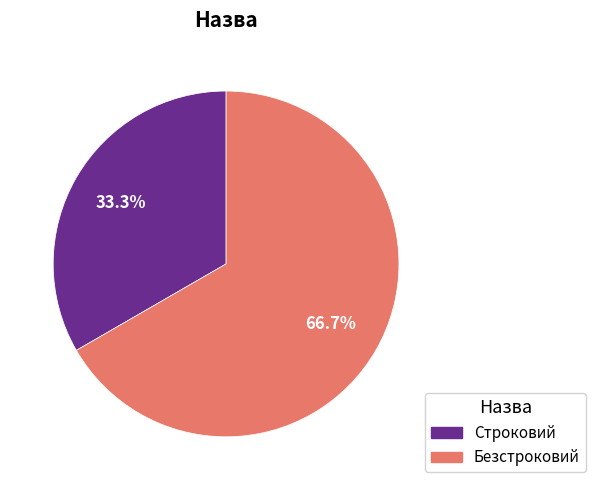

To the nearest percent, what is the combined percentage of Безстроковий and Строковий?

100%